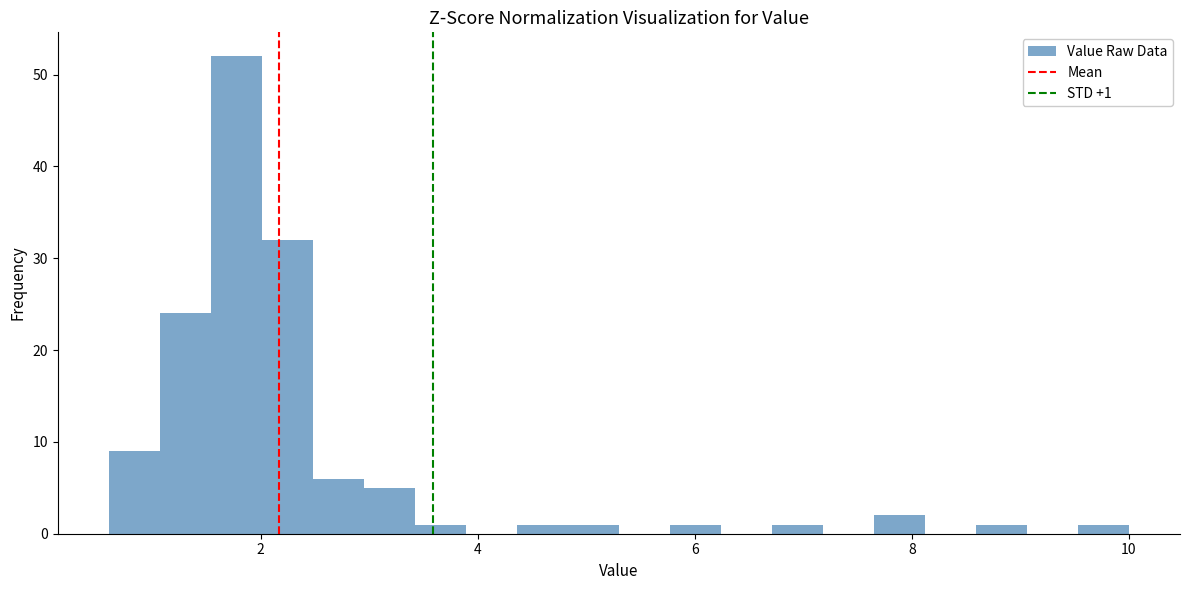

Around what value on the x-axis is the tallest bar? Give the approximate position of its centre, as read against the axis.

1.8